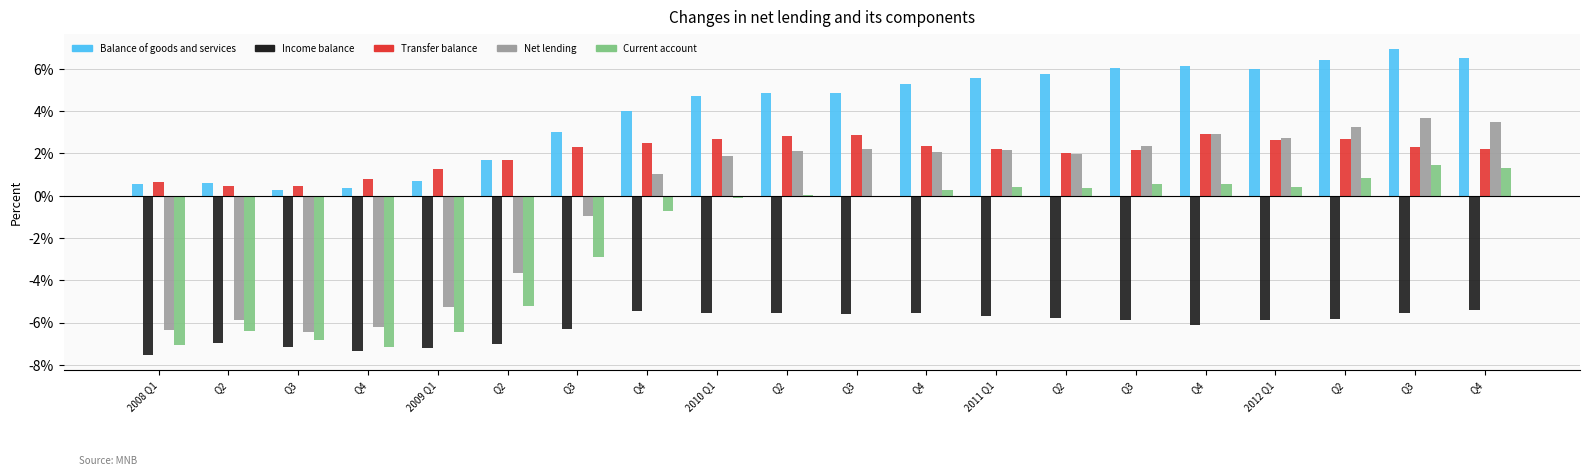

At which label does Transfer balance first exceed 2?

Q3